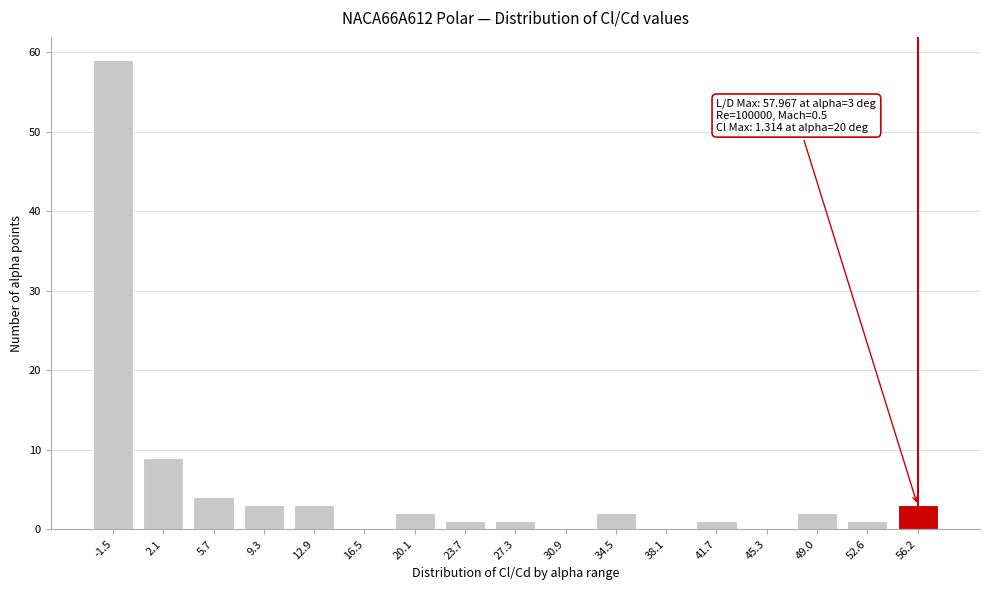

Reading left to right, list all the values displayed in this chart.

-1.5=59	2.1=9	5.7=4	9.3=3	12.9=3	16.5=0	20.1=2	23.7=1	27.3=1	30.9=0	34.5=2	38.1=0	41.7=1	45.3=0	49.0=2	52.6=1	56.2=3